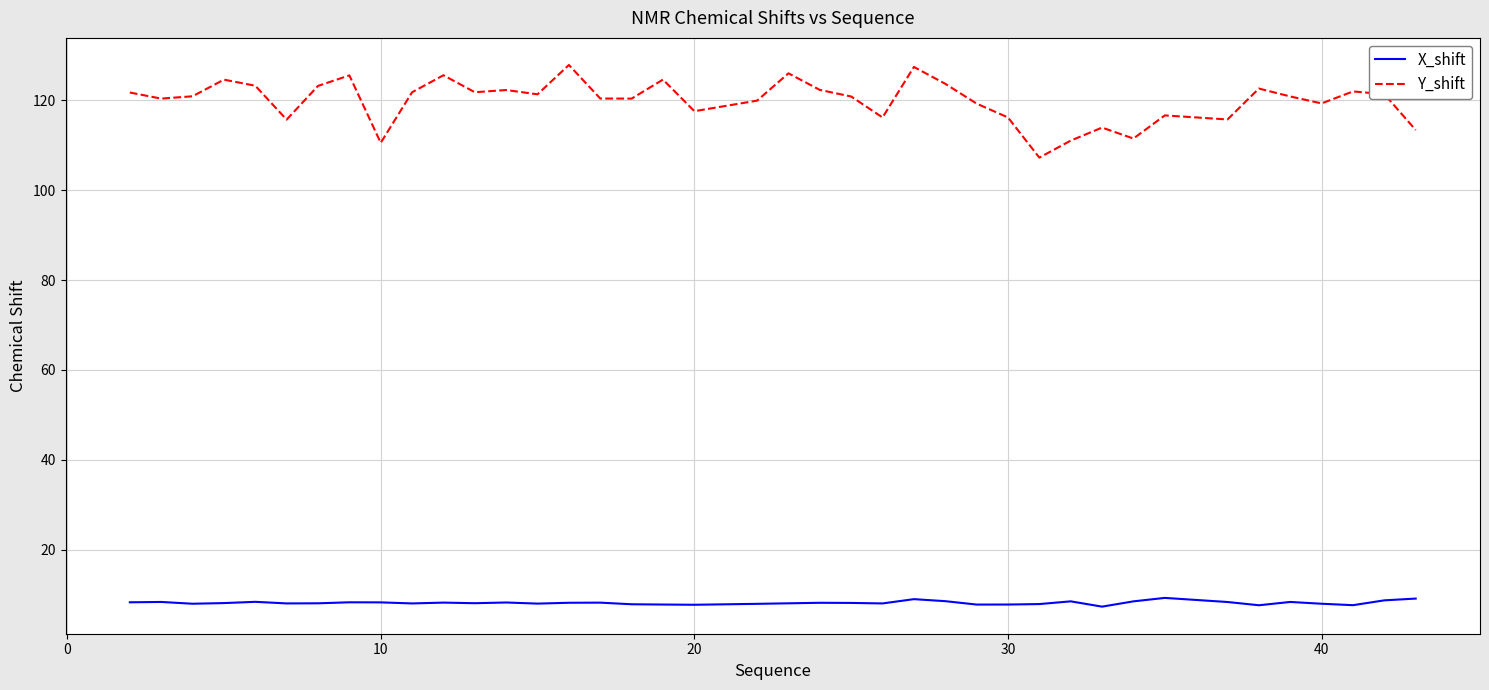

What is the smallest value displayed?

7.3